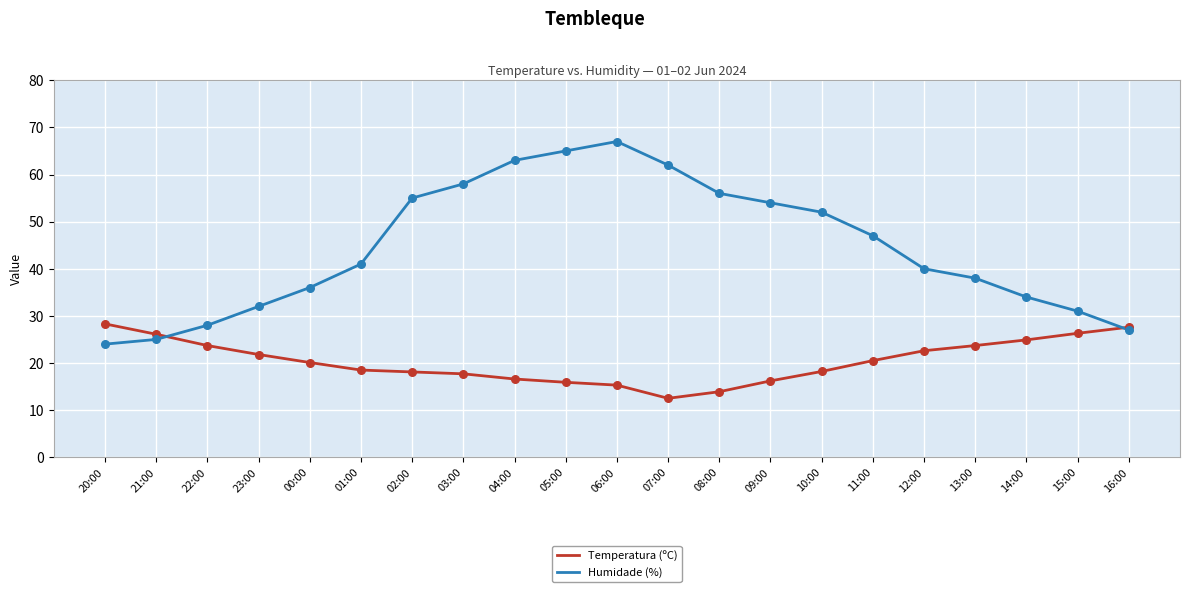

What is the difference between the highest and lowest values at 11:00?

26.5